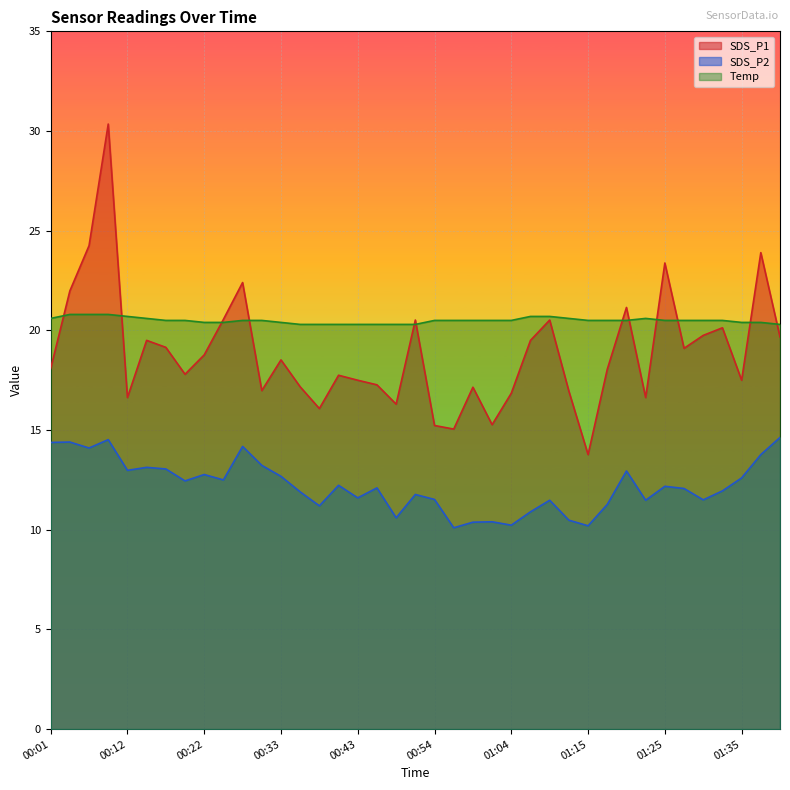

What is the label of the 12th point from the left?

00:30